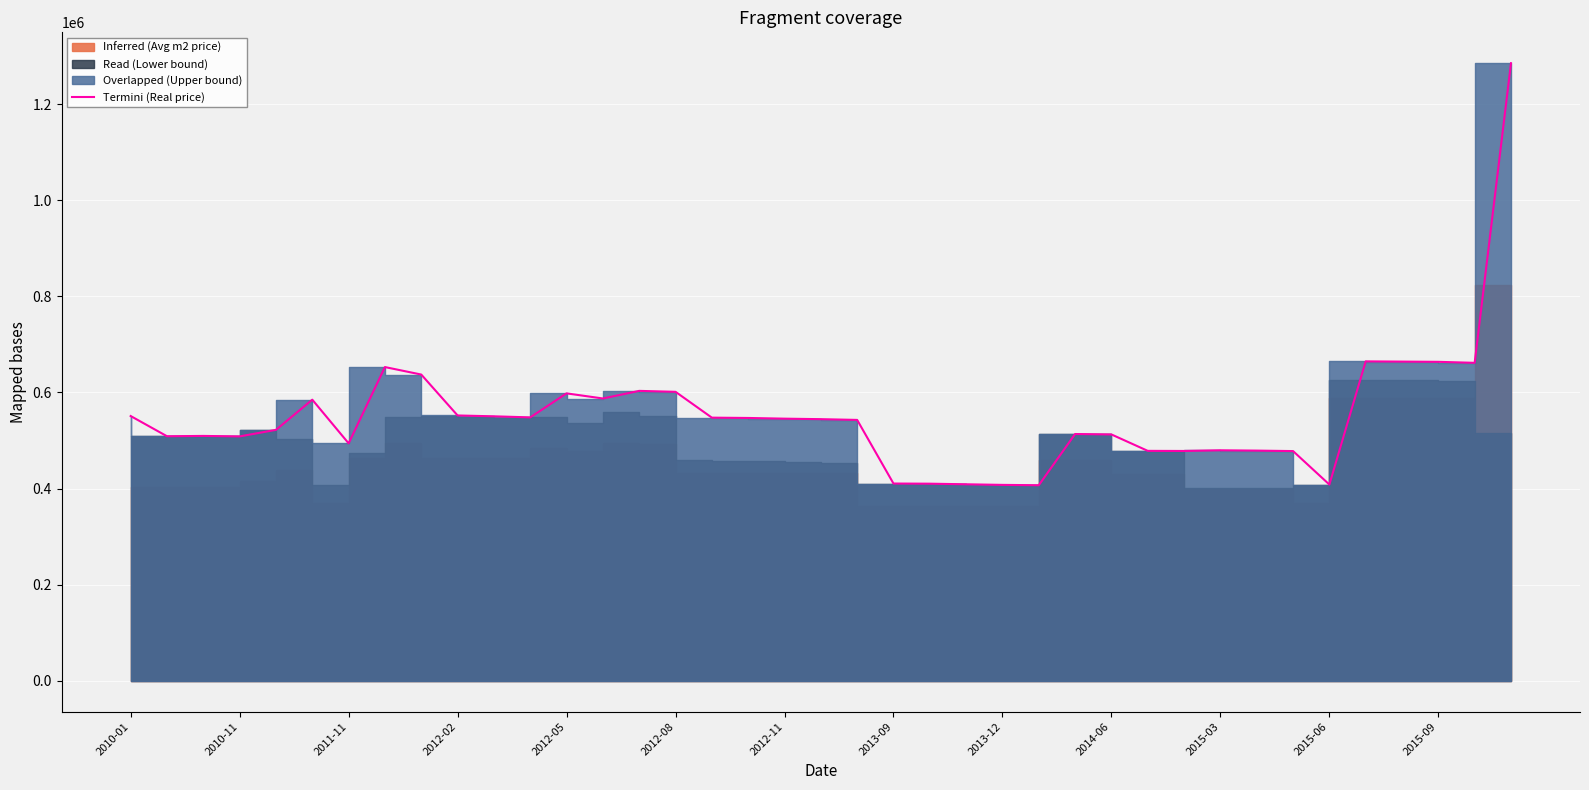

What position from the left is 14?

15